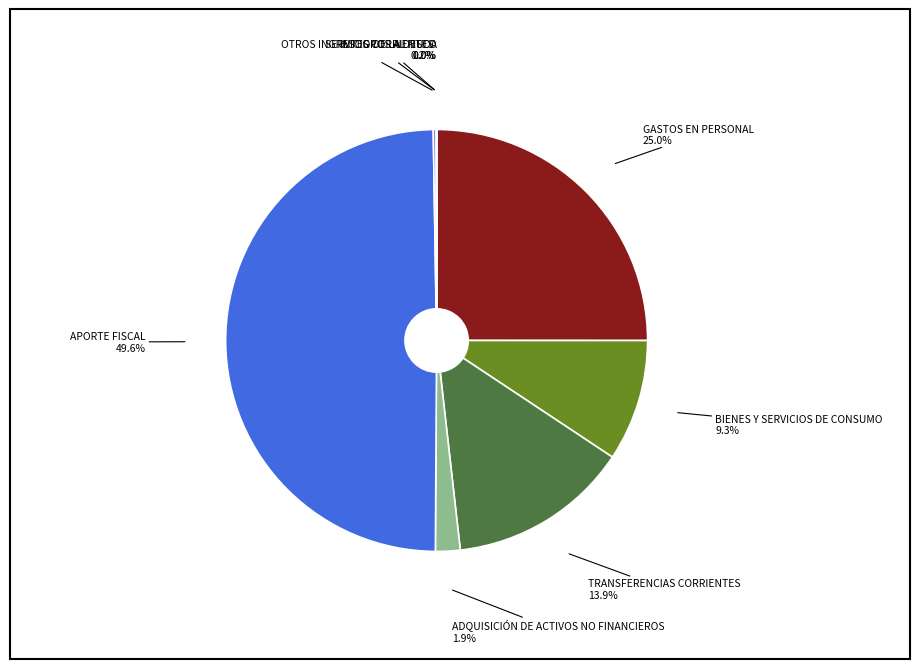

What is the largest slice in the pie chart?

APORTE FISCAL